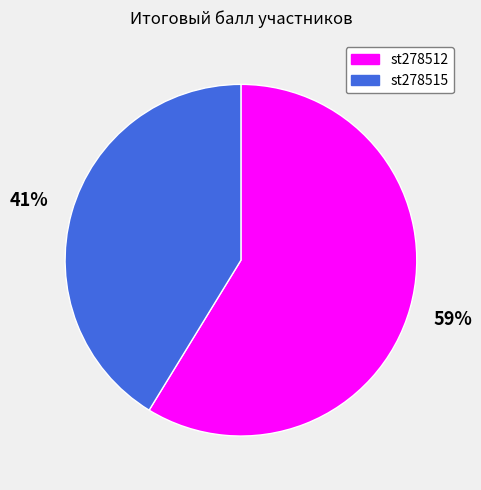

Which slice is the smallest?

st278515